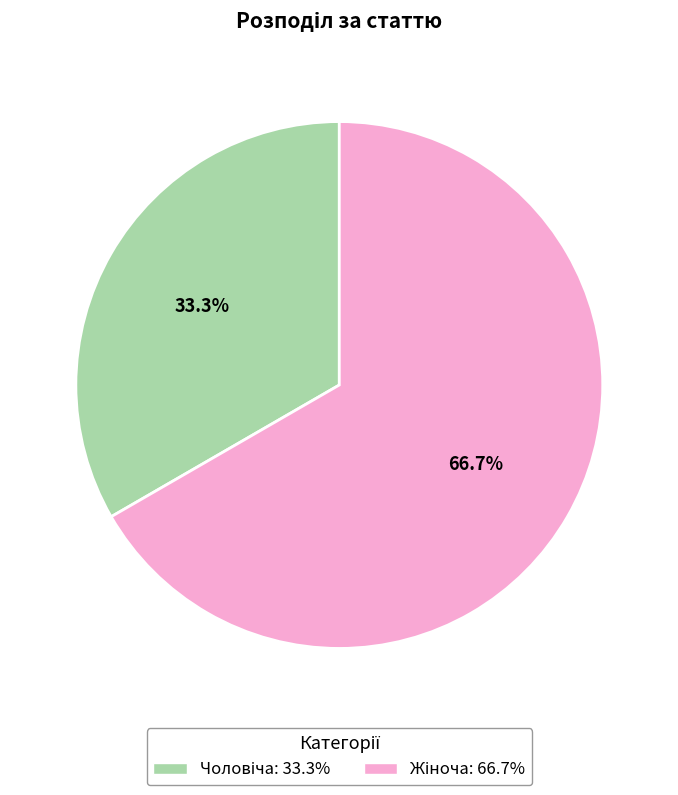

Is there any slice that represents more than half of the pie?

Yes